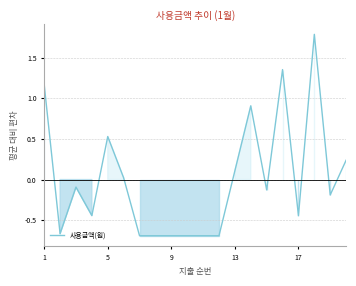

What is the difference between the maximum and minimum values?

2.5